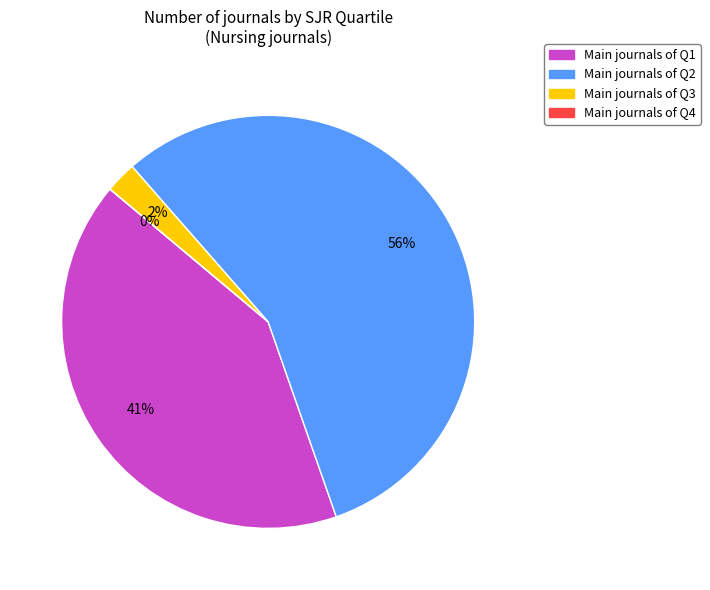

How many slices are in this pie chart?

4